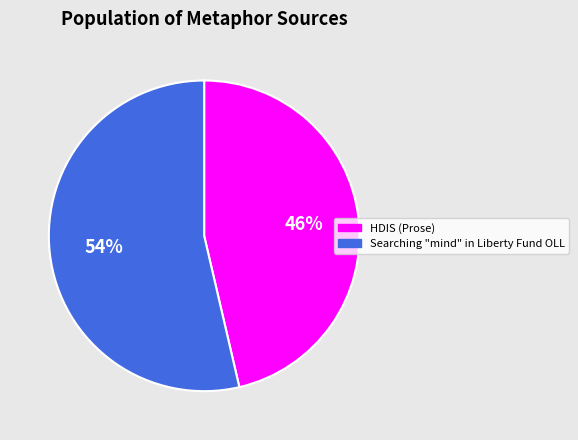

Which slice is the smallest?

HDIS (Prose)